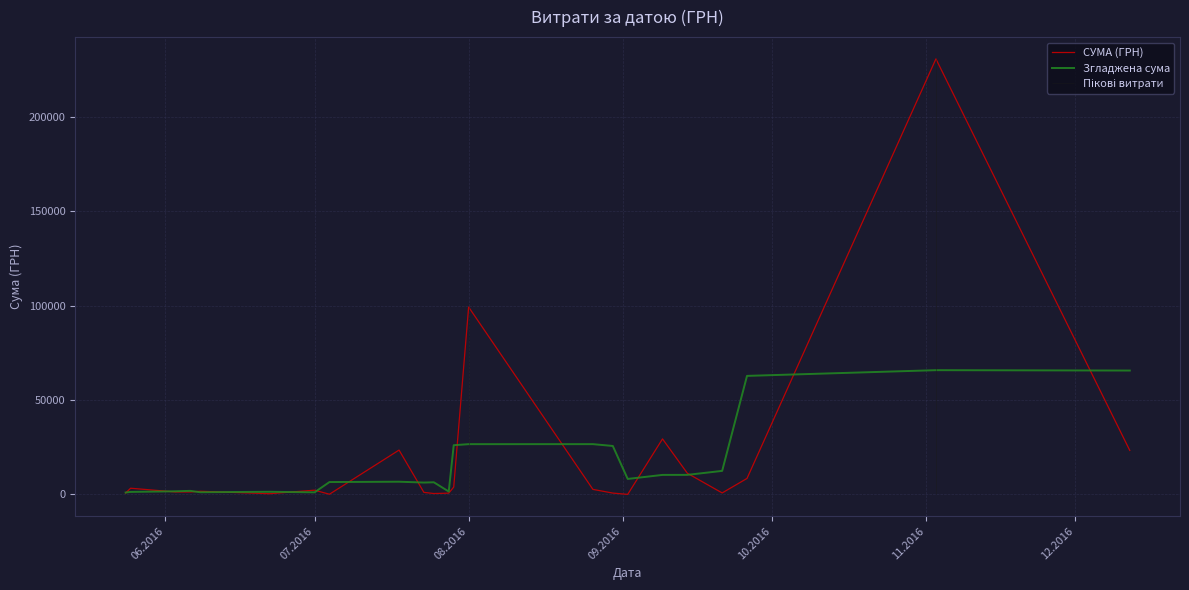

How many values in the Згладжена сума series exceed 6730?

12